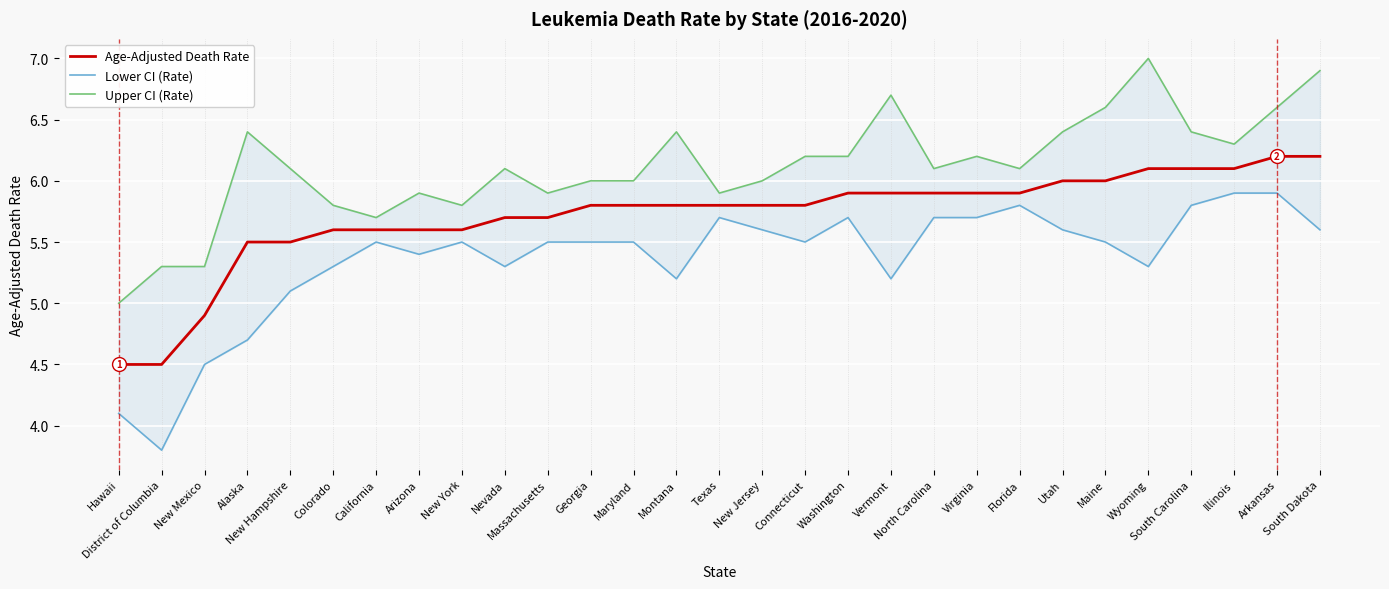

In Lower CI (Rate), how many points are higher than both neighbors (excluding endpoints)?

5